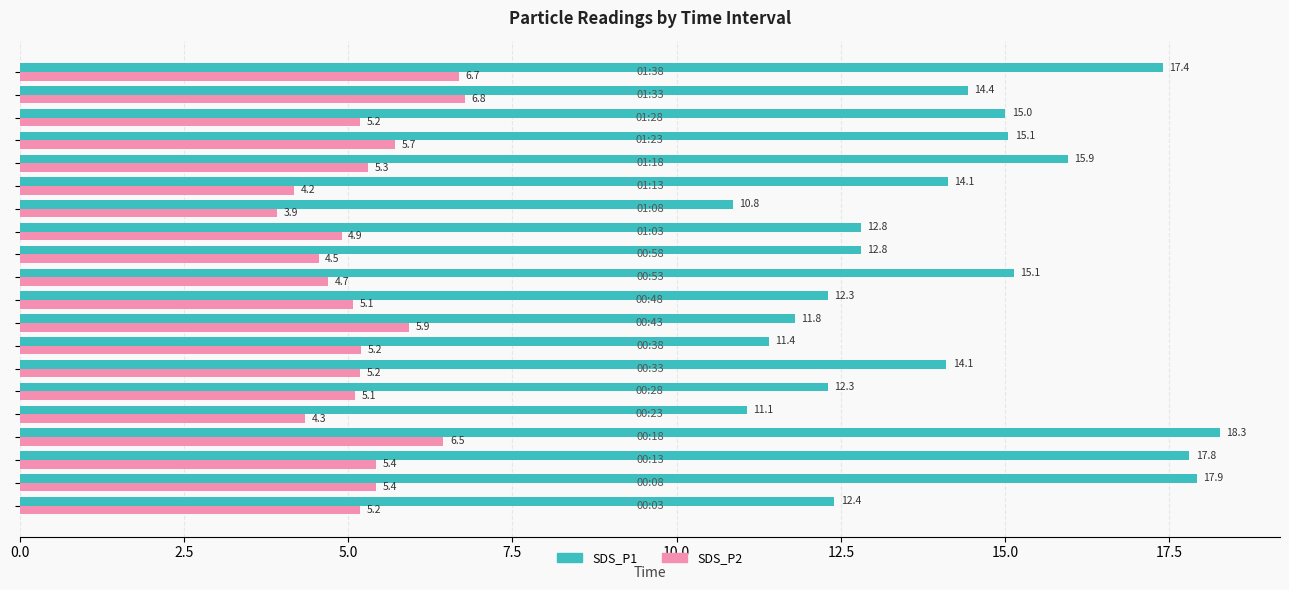

List the series in order of their overall mean, lowest first.

SDS_P2, SDS_P1